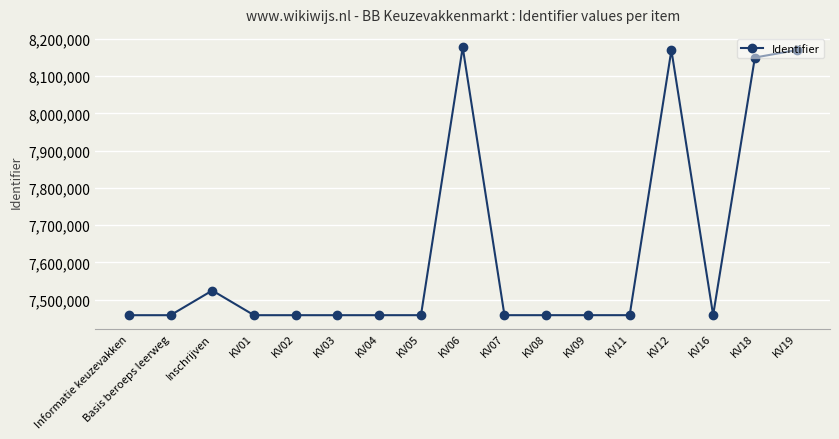

What is the greatest value displayed?

8177873